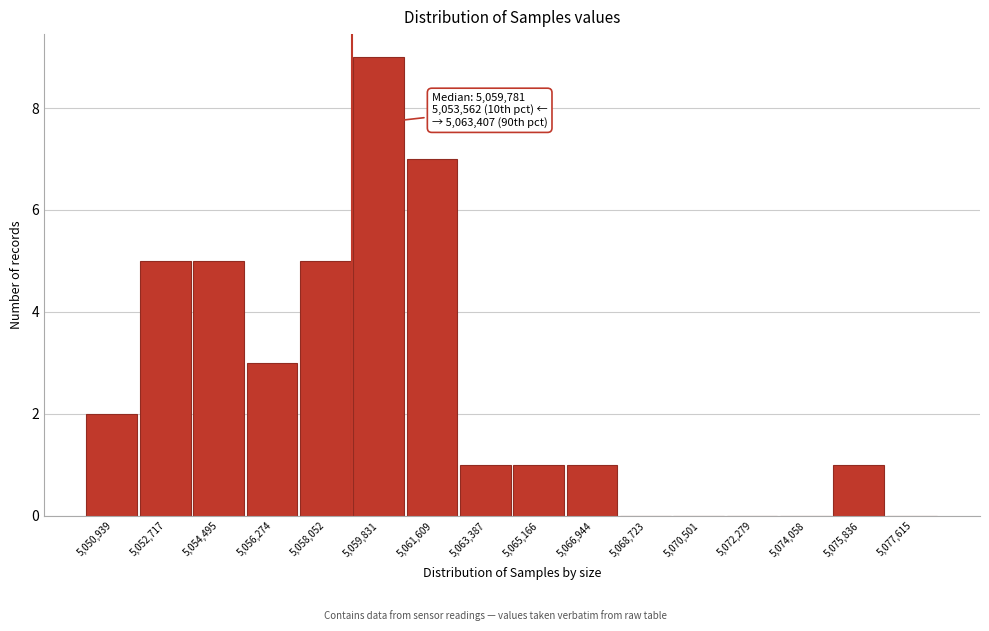

Reading left to right, extract all data points from this chart.

5,050,939=2	5,052,717=5	5,054,495=5	5,056,274=3	5,058,052=5	5,059,831=9	5,061,609=7	5,063,387=1	5,065,166=1	5,066,944=1	5,068,723=0	5,070,501=0	5,072,279=0	5,074,058=0	5,075,836=1	5,077,615=0